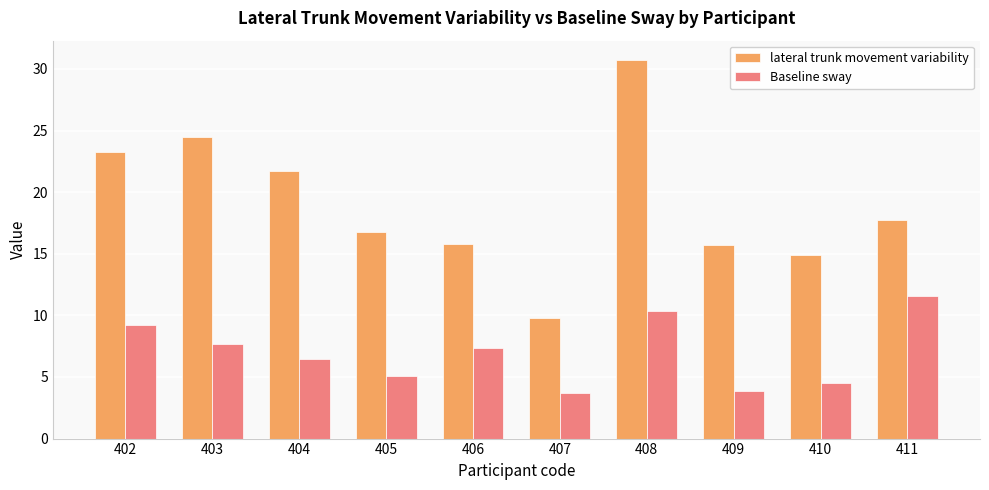

What are all the series names shown in the legend?

lateral trunk movement variability, Baseline sway